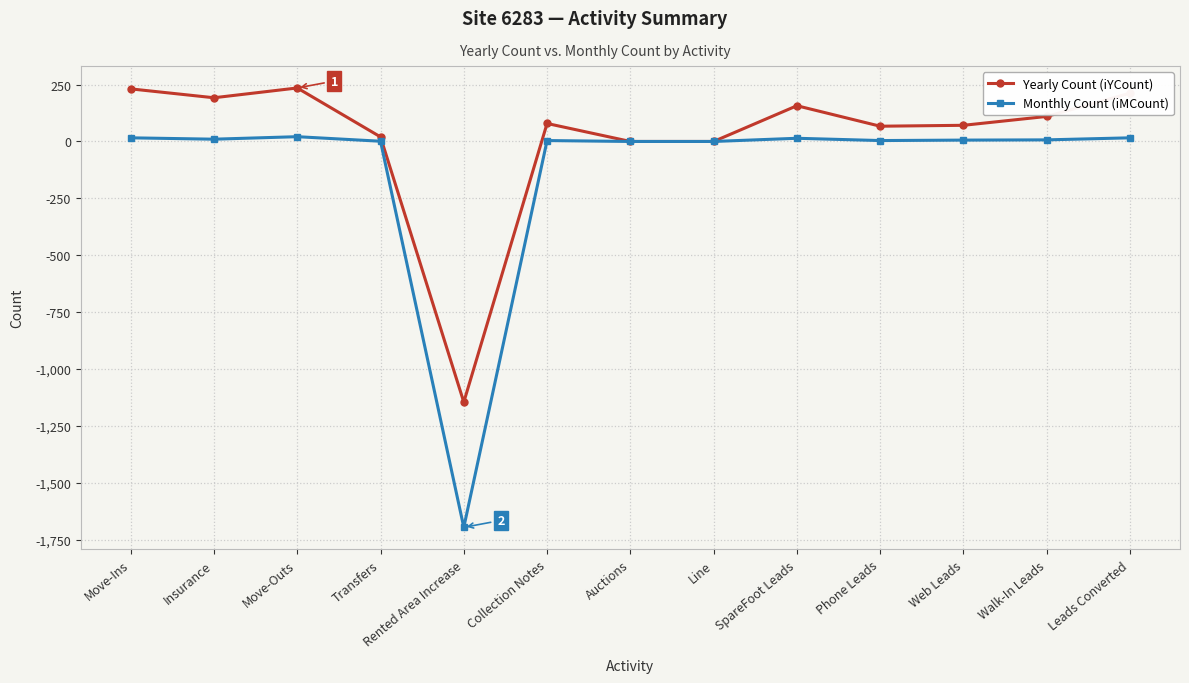

What is the highest value of the Monthly Count (iMCount) series?

21